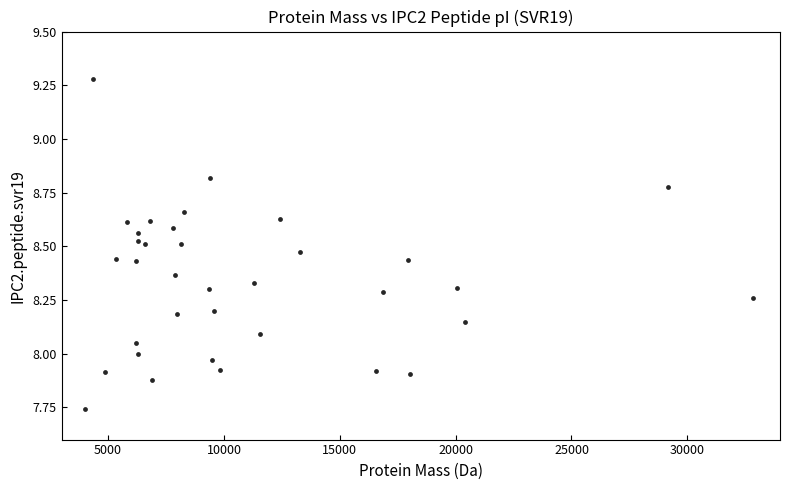

What is the range of Y values (max minus min)?

1.5